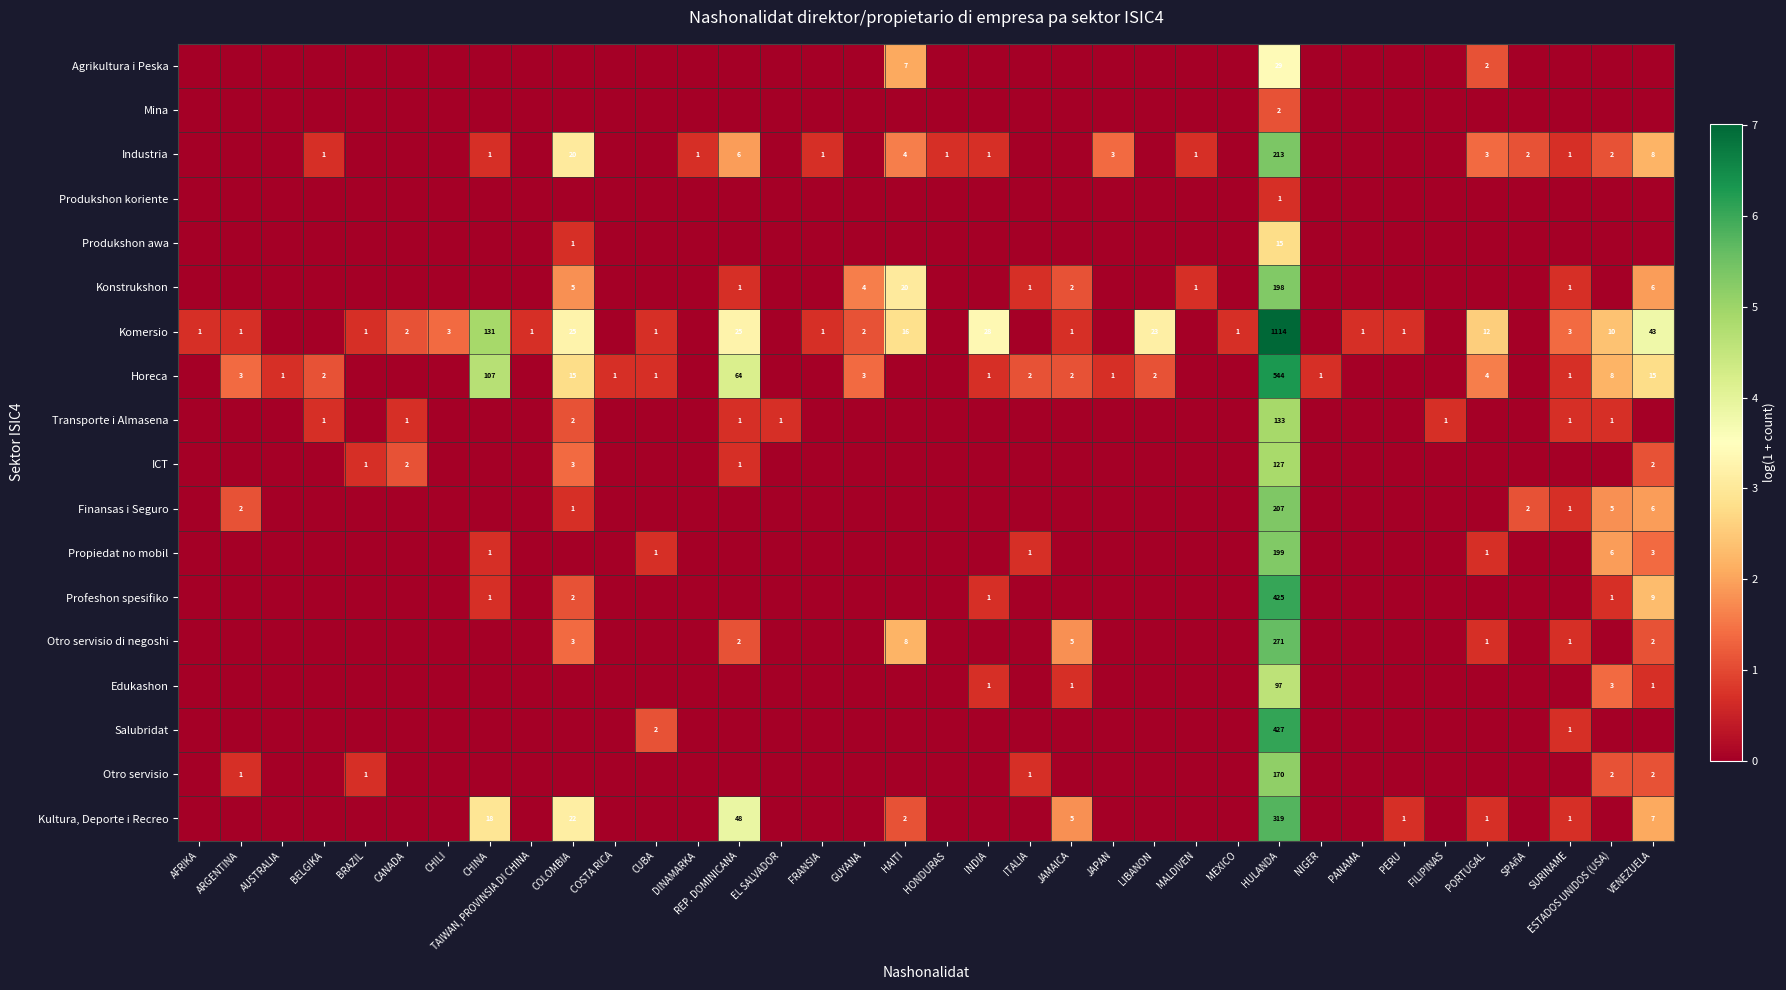

List the series in order of their peak value, lowest first.

Produkshon koriente, Mina, Produkshon awa, Agrikultura i Peska, Edukashon, ICT, Transporte i Almasena, Otro servisio, Konstrukshon, Propiedat no mobil, Finansas i Seguro, Industria, Otro servisio di negoshi, Kultura, Deporte i Recreo, Profeshon spesifiko, Salubridat, Horeca, Komersio